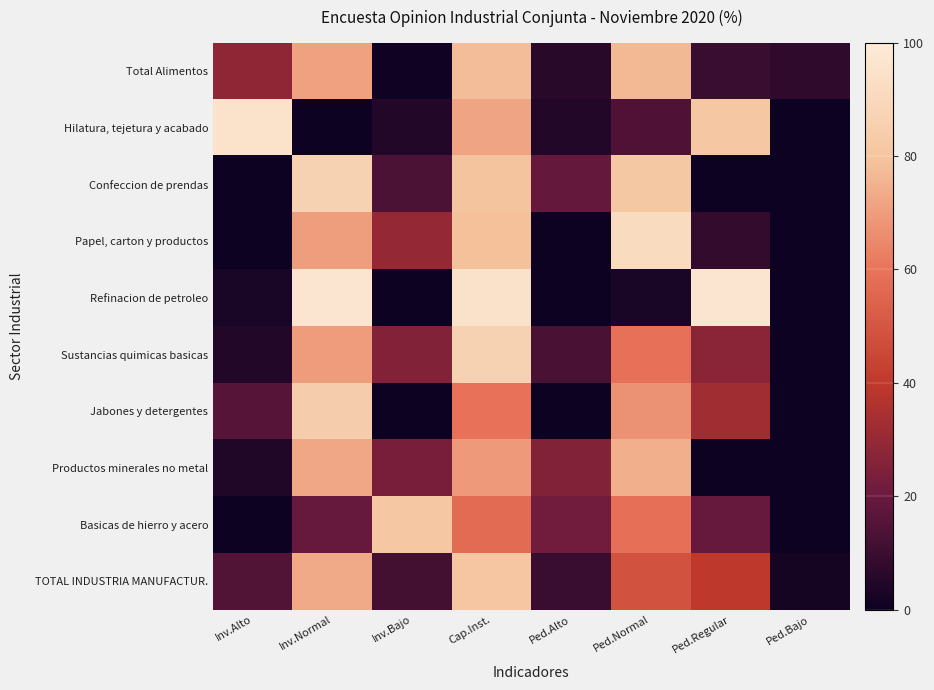

Which series has the largest total across all categories?

Refinacion de petroleo